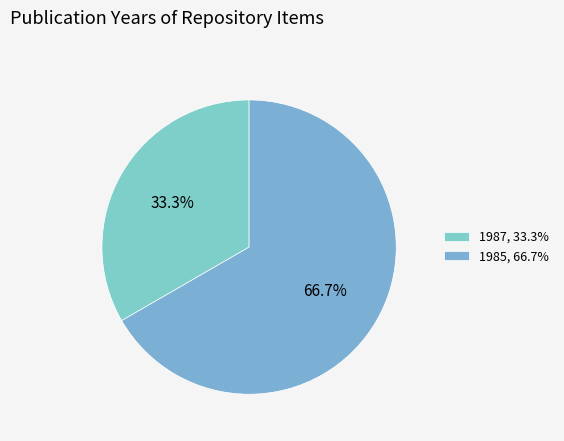

Which category has the smallest portion of the pie?

1987, 33.3%